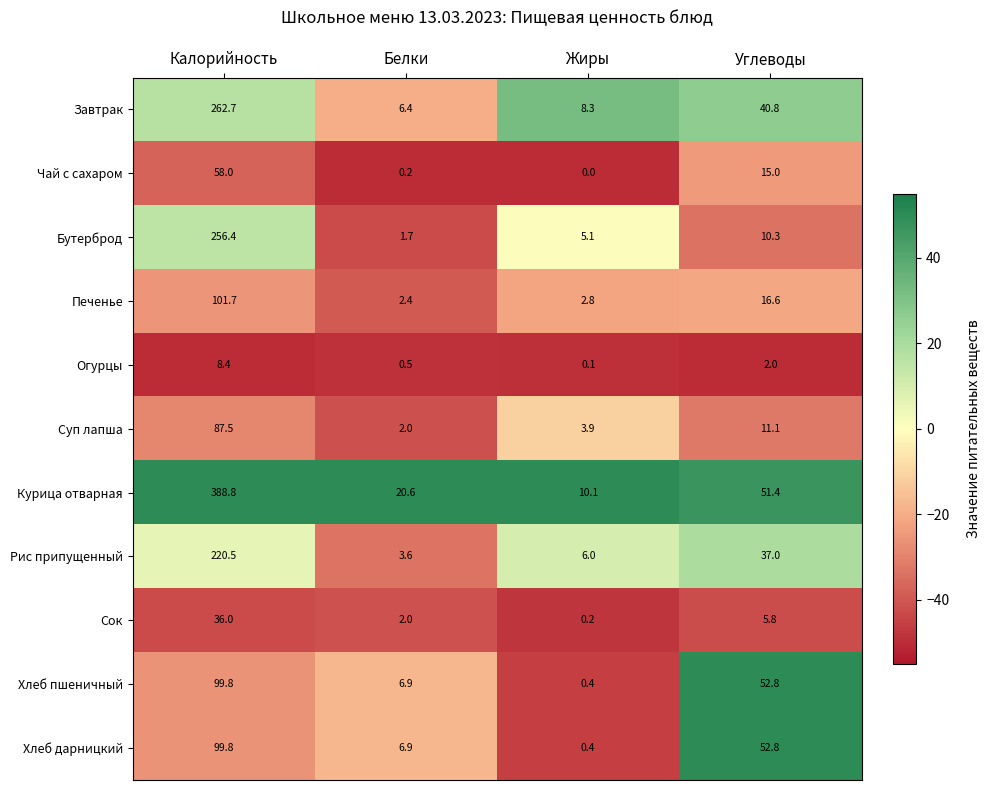

Which series has the largest range (max minus min)?

Курица отварная